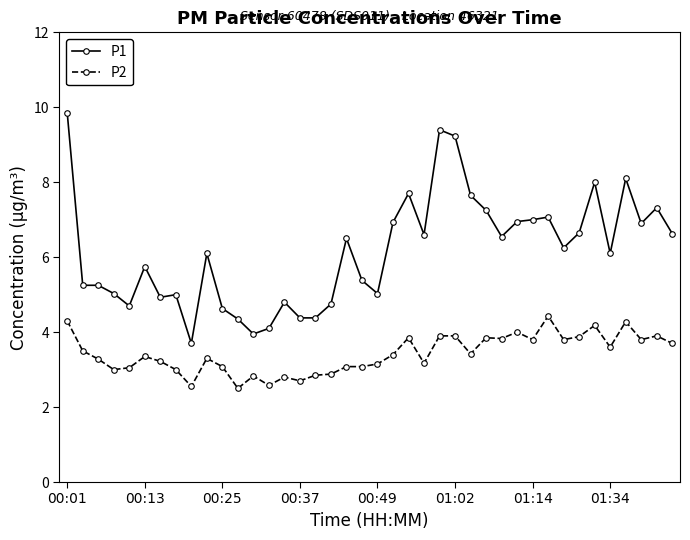

What is the value of the P2 point at the 34th from the left?

3.9